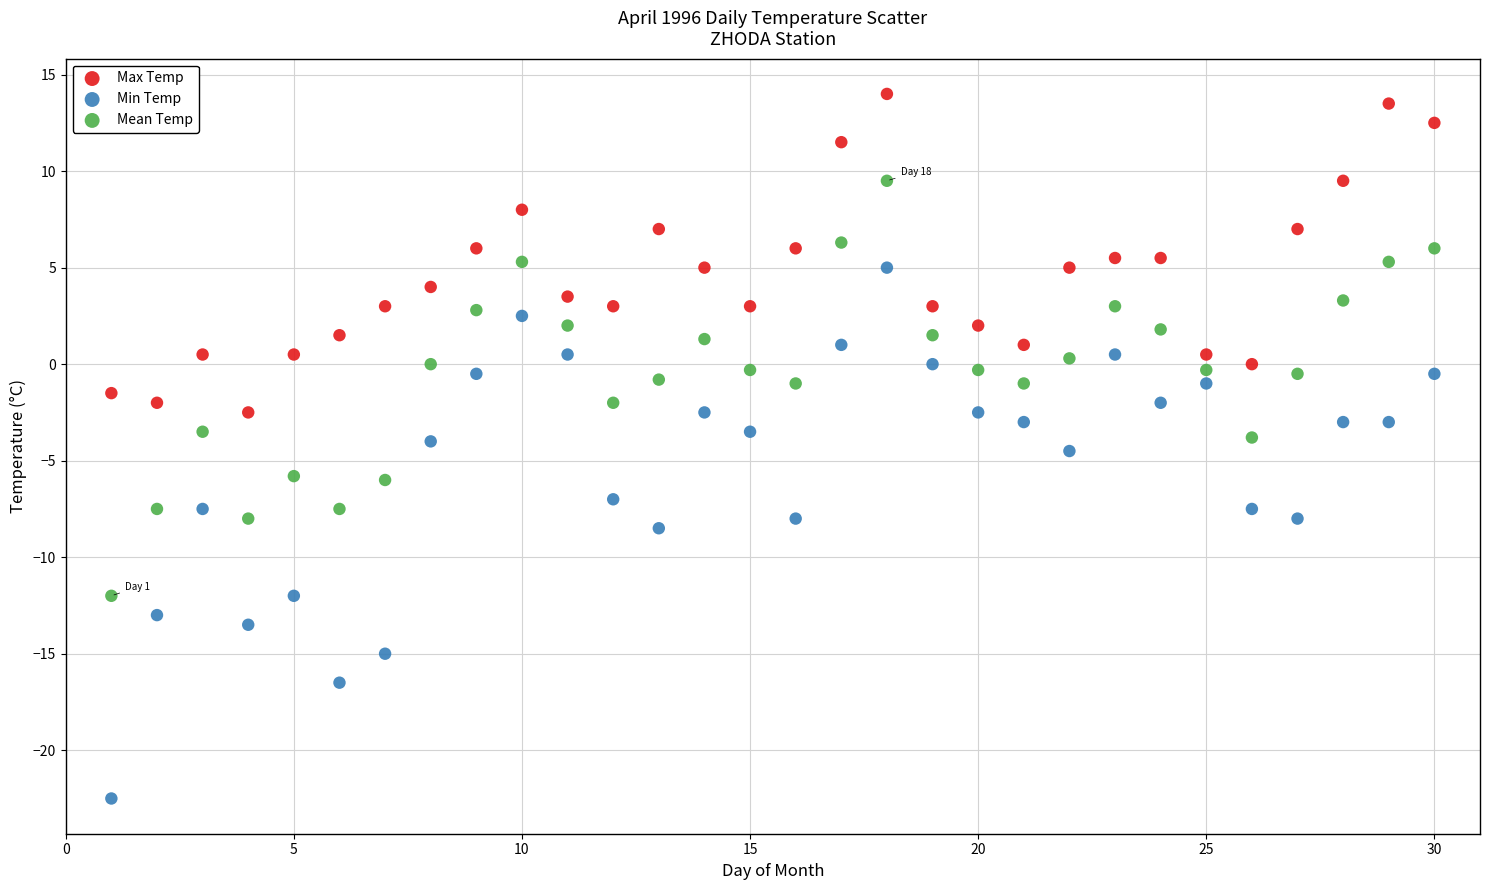

Across all data points, what is the range of Y values (max minus min)?

36.5